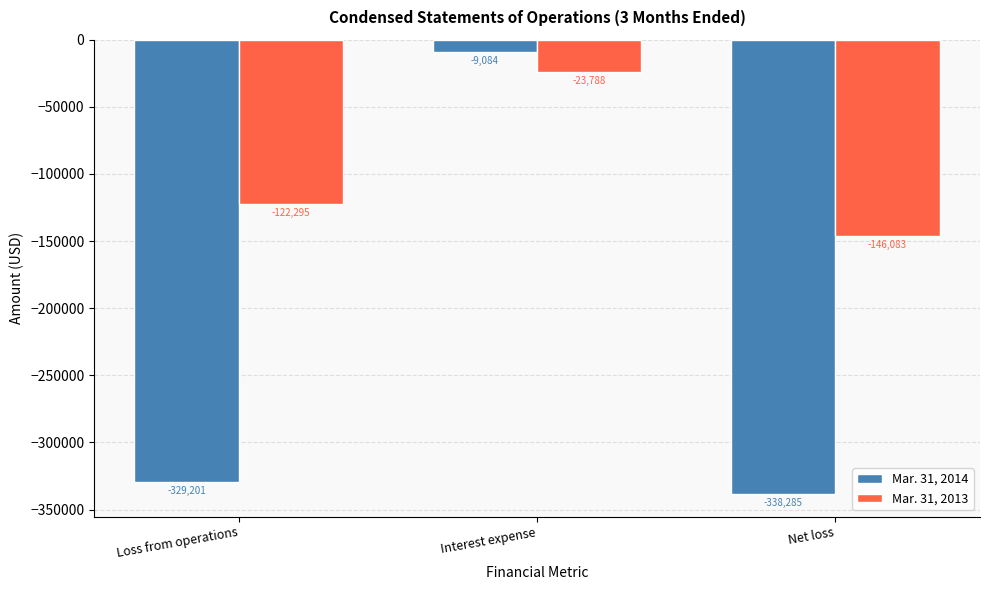

What position from the left is Net loss?

3